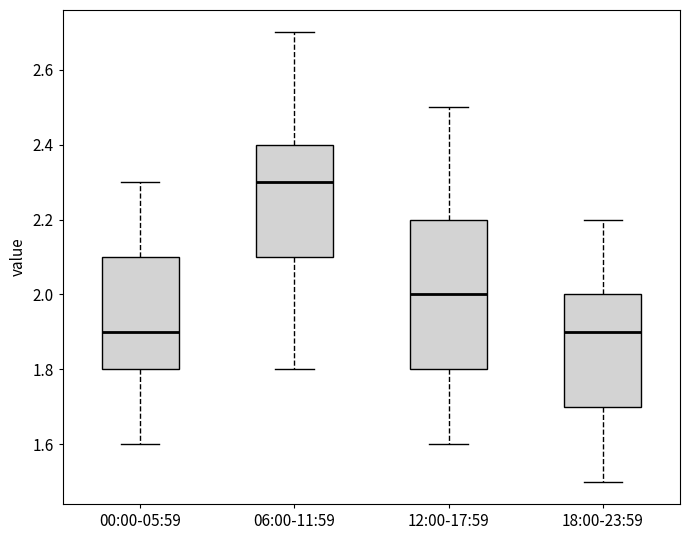

Reading left to right, transcribe this box plot: for each box, give where its median line is, the range the box spans, and where its two whiskers end, as read against the y-axis. The values are not printed on the chart, so give them approximately, as read against the axis.

00:00-05:59: median 1.9, box 1.8 to 2.1, whiskers 1.6 to 2.3
06:00-11:59: median 2.3, box 2.1 to 2.4, whiskers 1.8 to 2.7
12:00-17:59: median 2.0, box 1.8 to 2.2, whiskers 1.6 to 2.5
18:00-23:59: median 1.9, box 1.7 to 2.0, whiskers 1.5 to 2.2